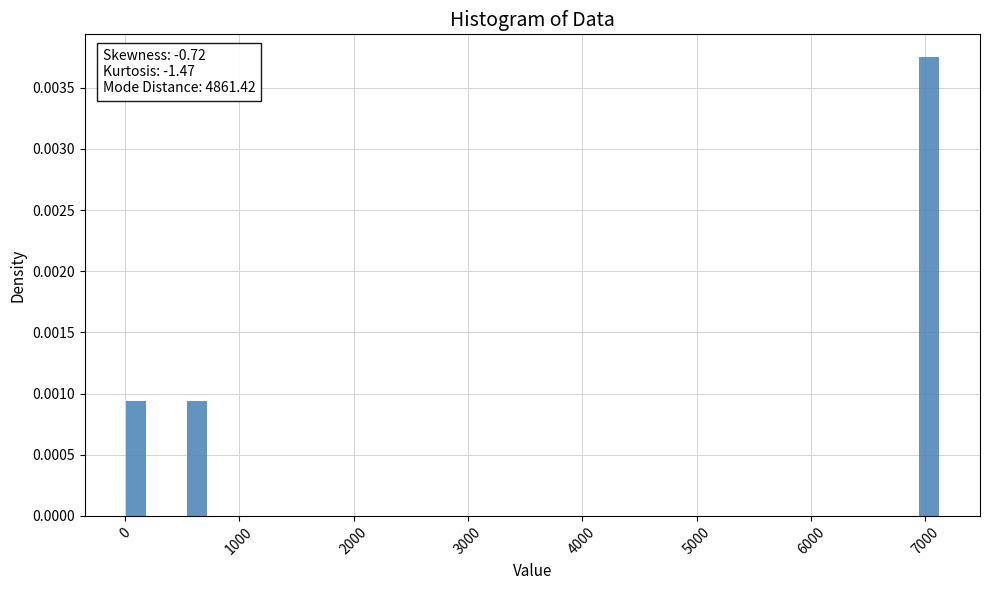

Read against the x-axis, roughly where is the centre of the tallest bar?

7000